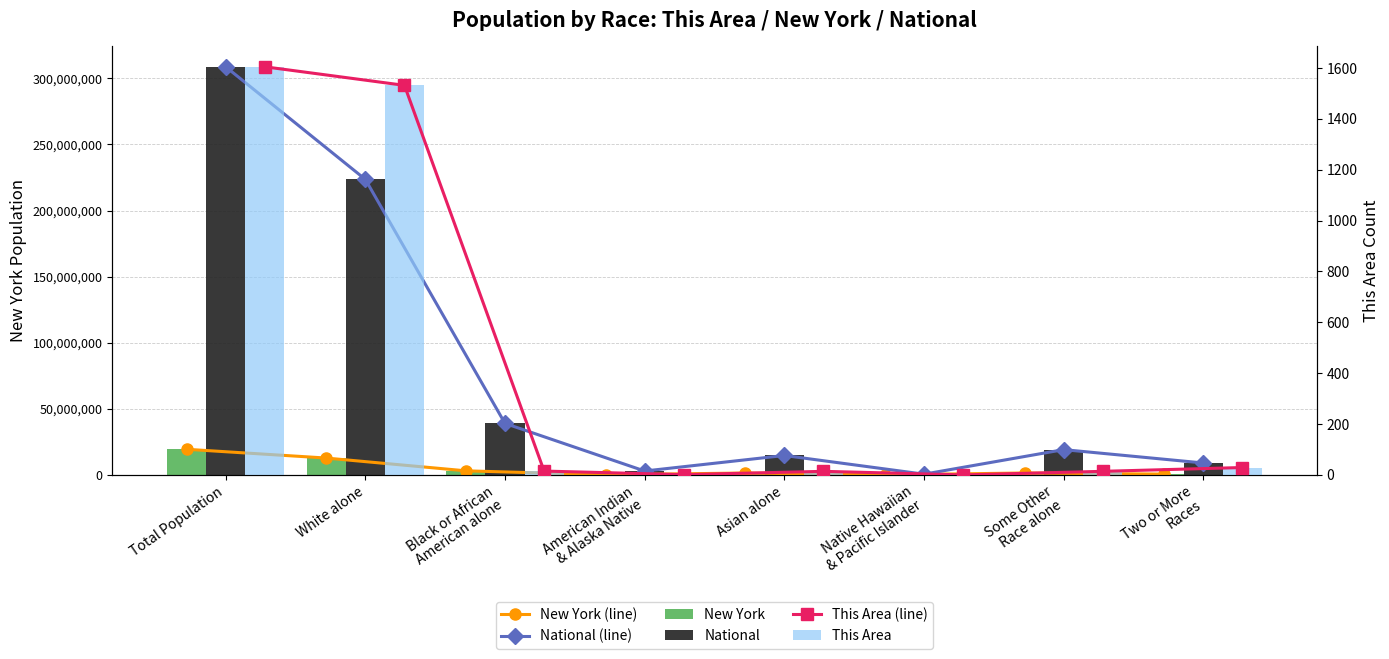

What is the maximum value for National?

308745538